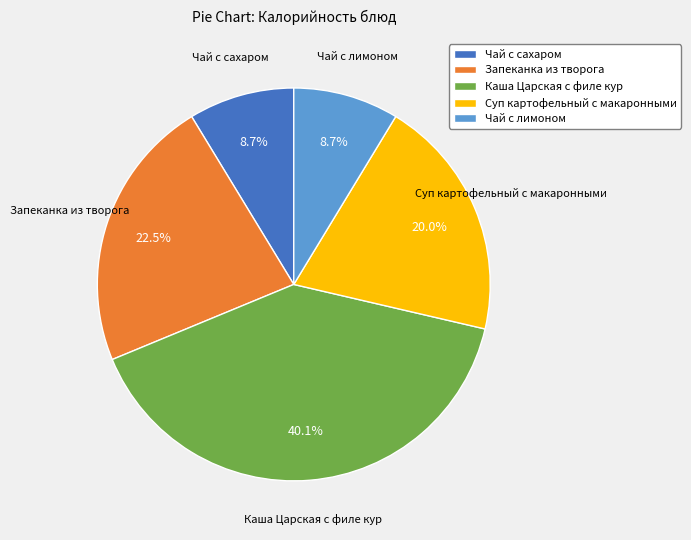

Which category has the biggest portion of the pie?

Каша Царская с филе кур